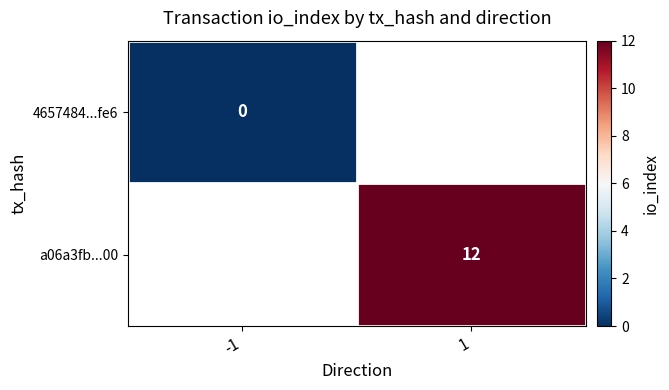

What is the maximum value shown in the chart?

12.0